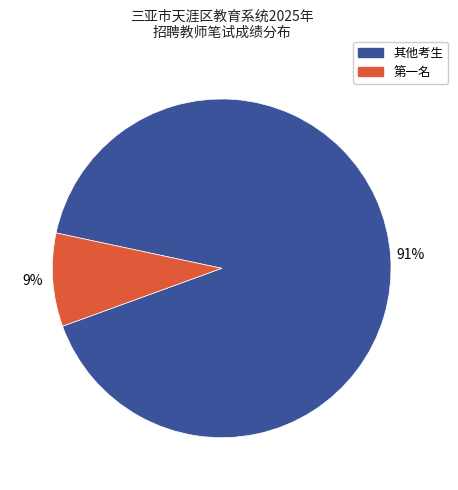

Which has a higher value, 第一名 or 其他考生?

其他考生